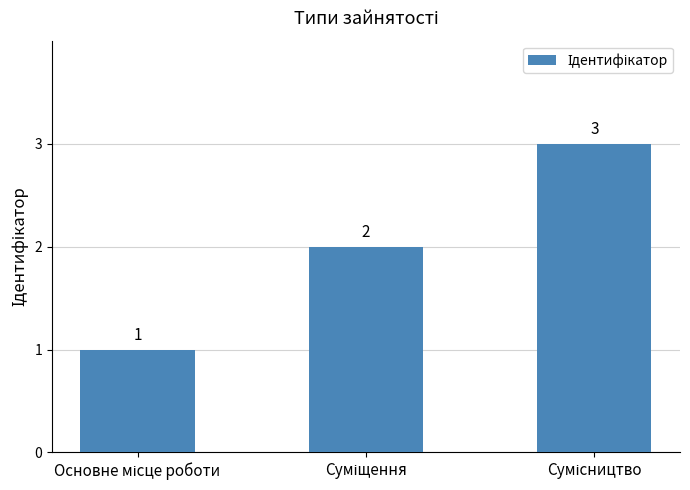

What is the value of the 2nd bar from the left?

2